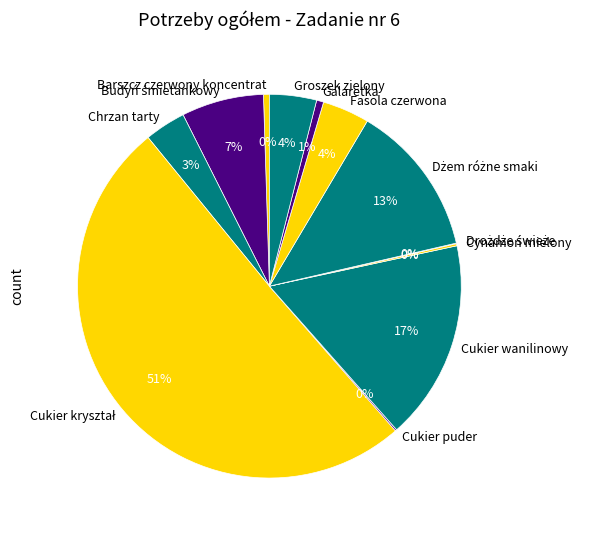

To the nearest percent, what is the average slice percentage?

8%